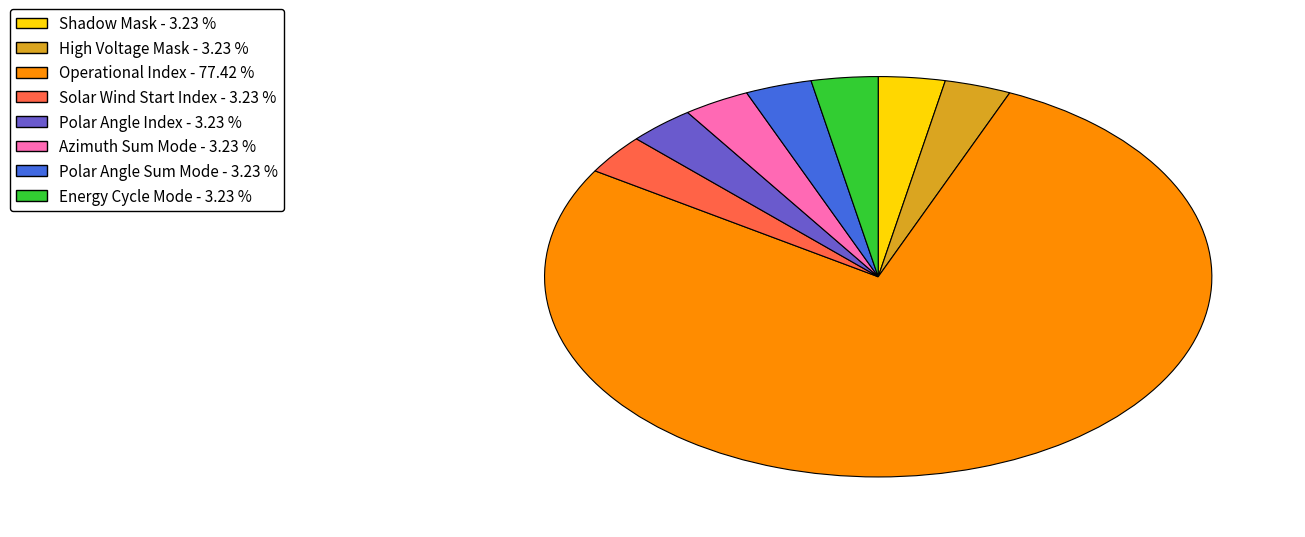

Combined, do Polar Angle Sum Mode and Azimuth Sum Mode account for over 50%?

No